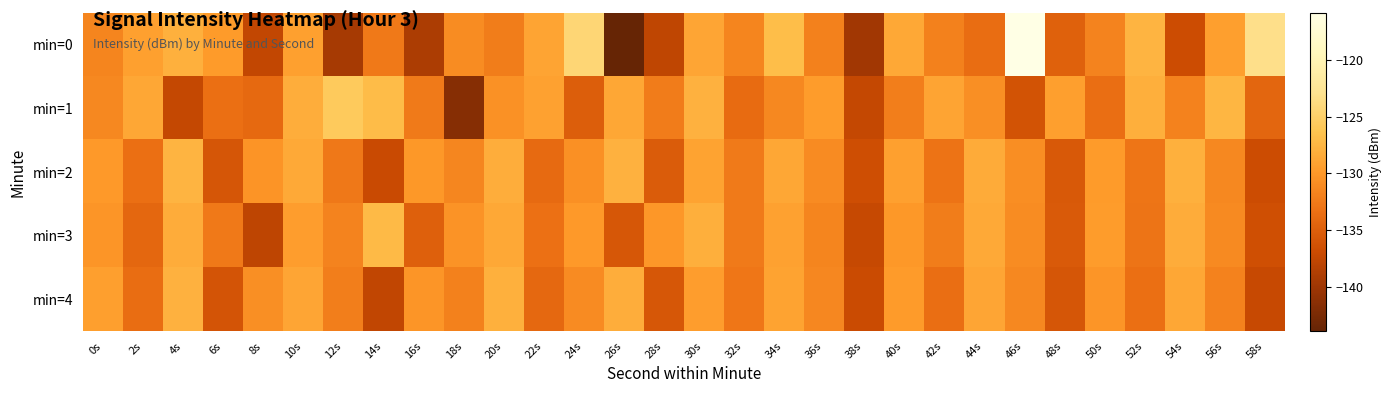

What is the smallest value displayed?

-143.9